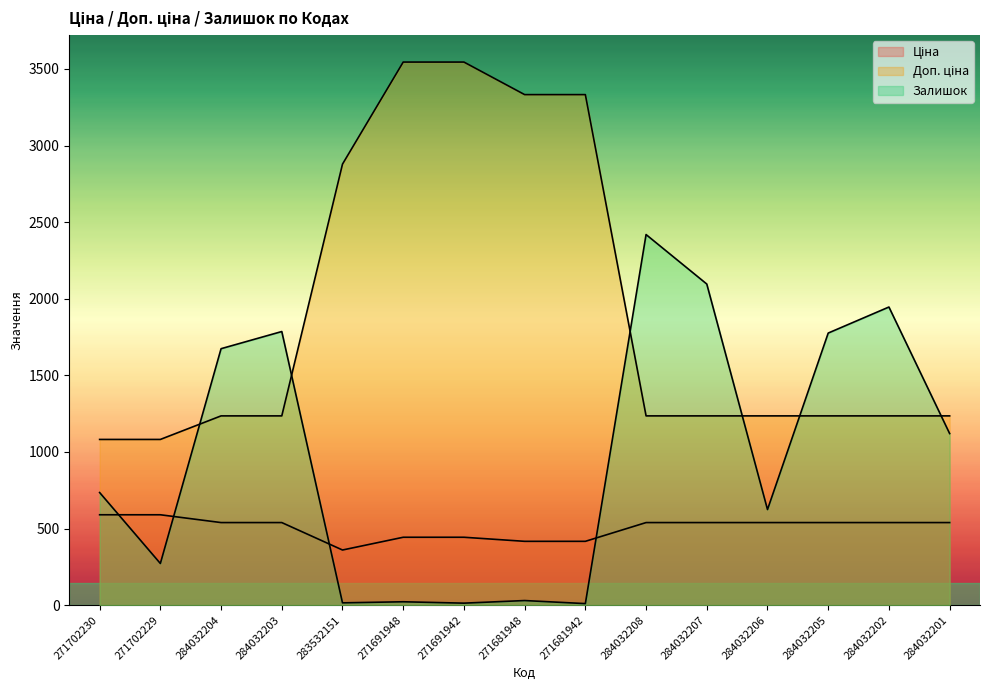

What position from the left is 284032204?

3